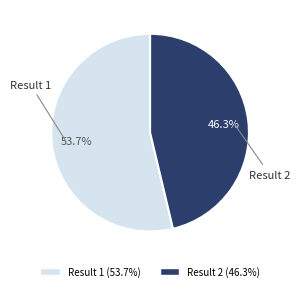

To the nearest percent, what percentage of the pie is Result 1?

54%